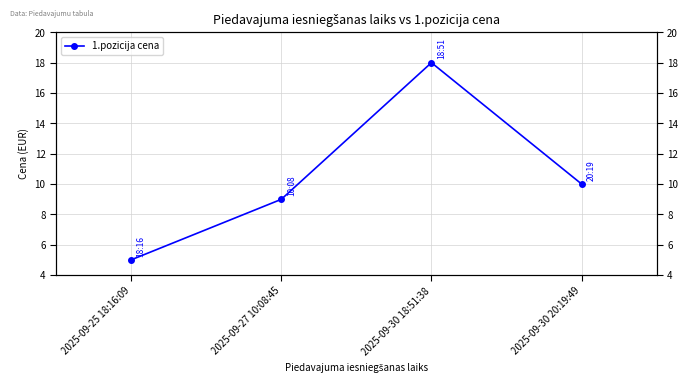

How many values are below 10?

2